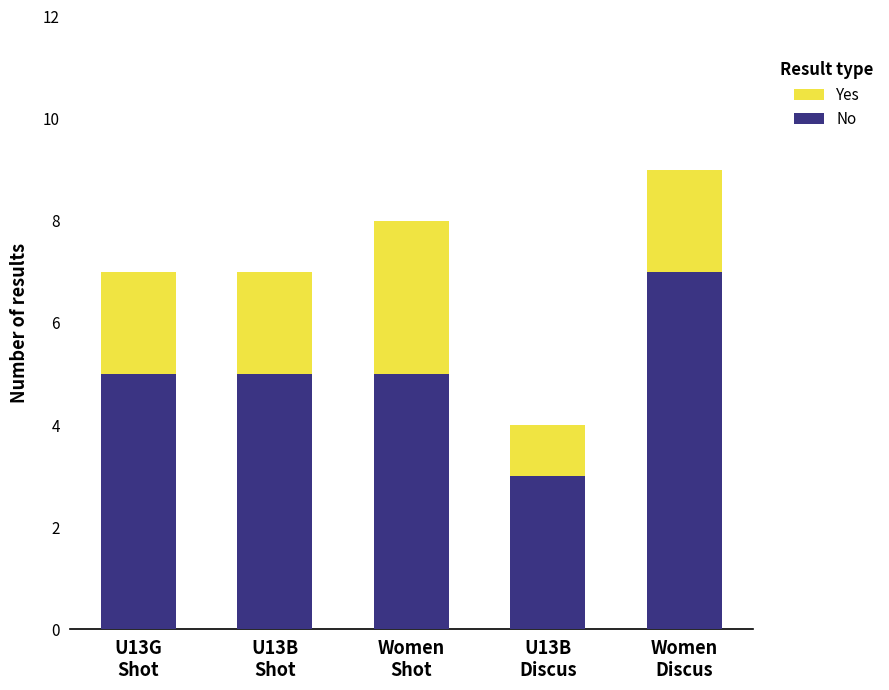

Reading left to right, list the values for the No series.

5	5	5	3	7